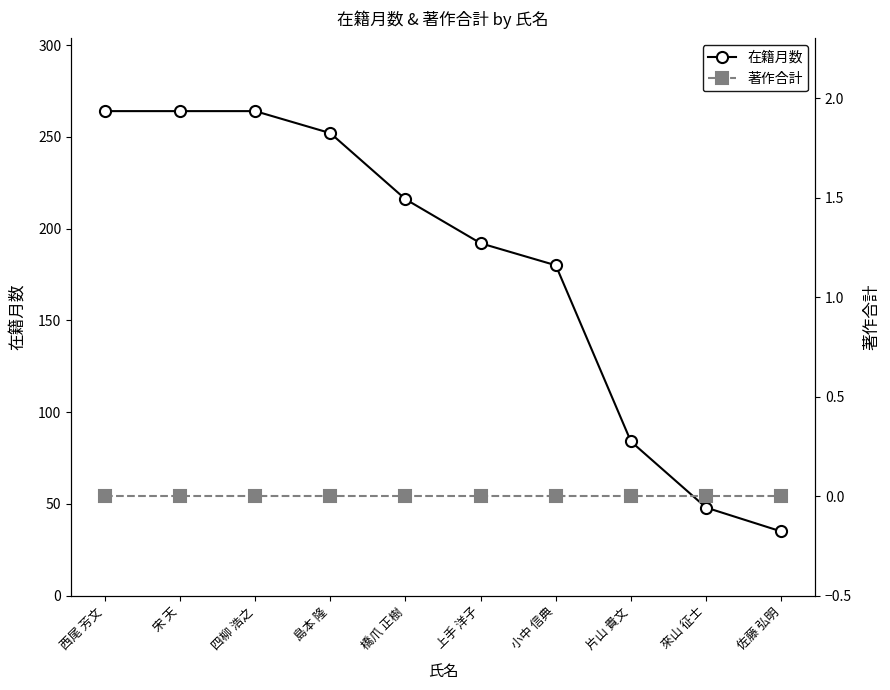

How many data points does each series have?

10